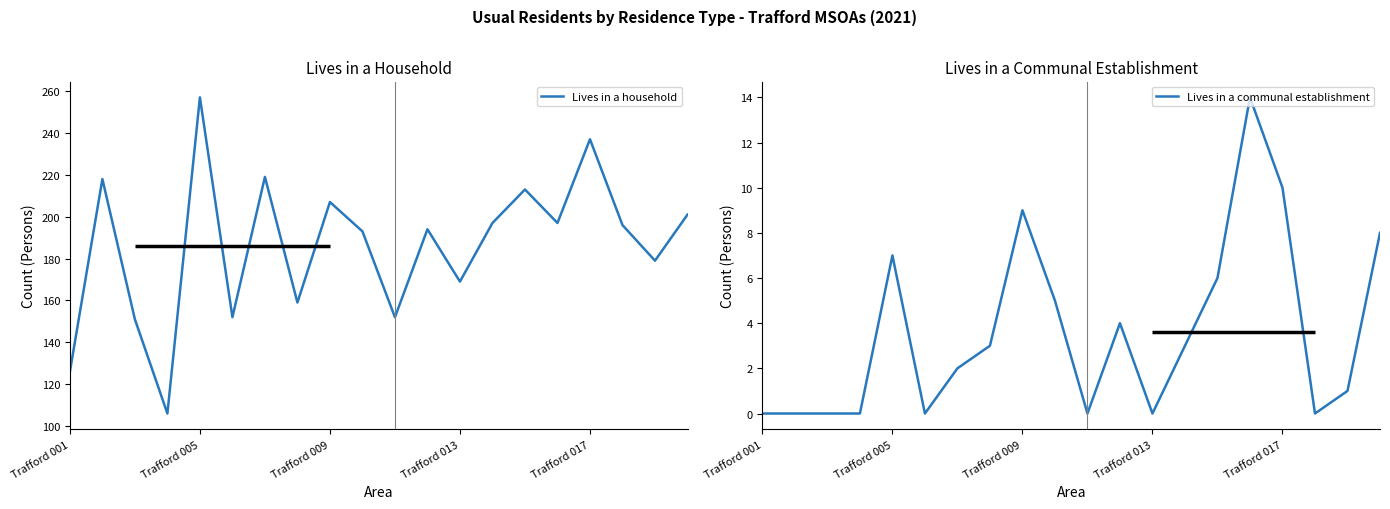

True or false: Lives in a household has a value of 42 at Trafford 013.

False